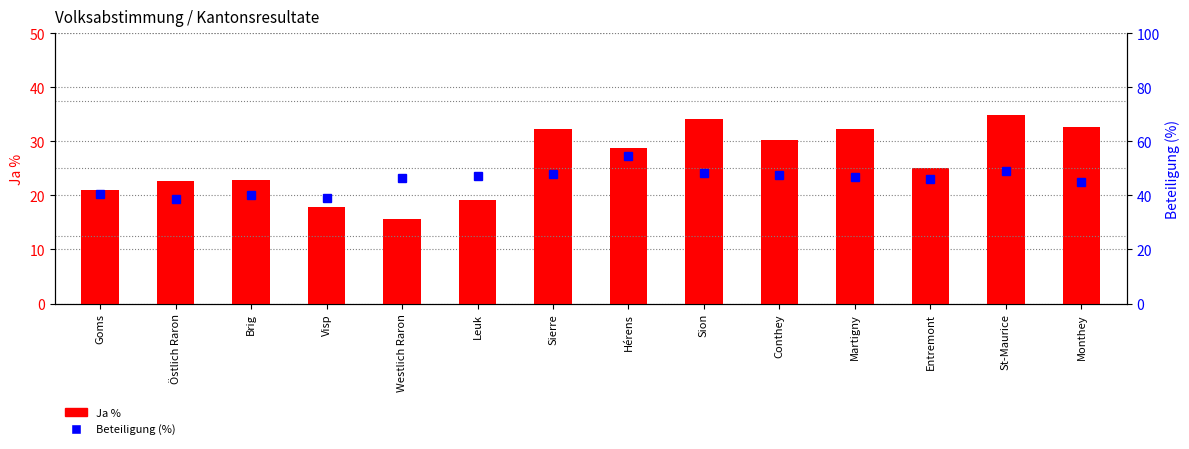

What is the minimum value for Beteiligung (%)?

38.7